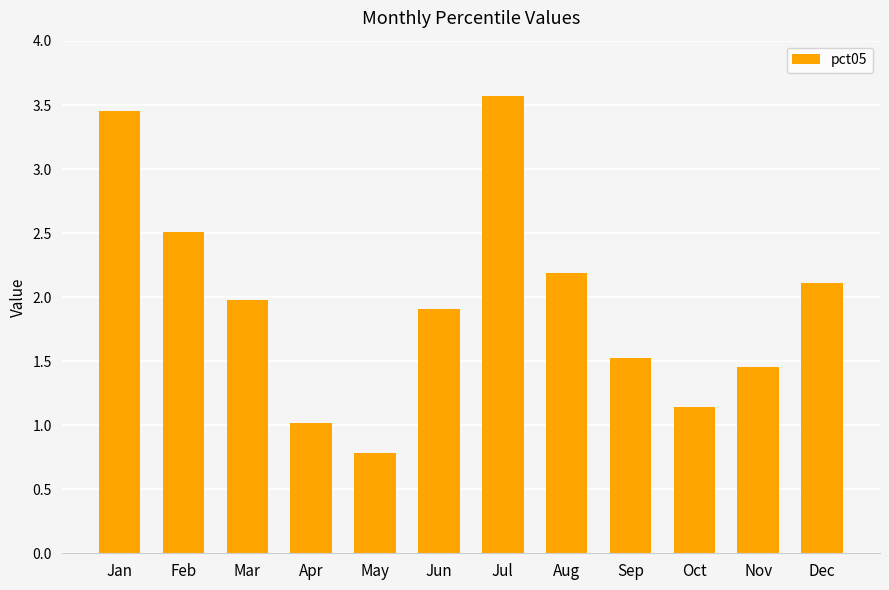

What is the difference between the values at Mar and Aug?

0.2